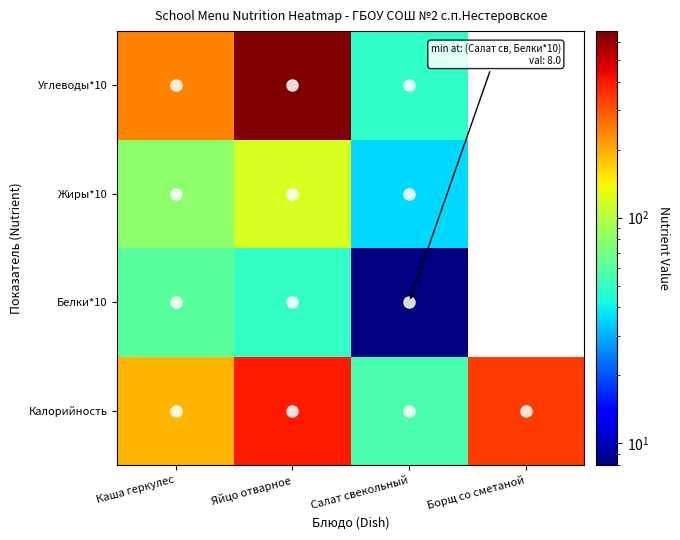

How many data points in Калорийность are less than 340?

2